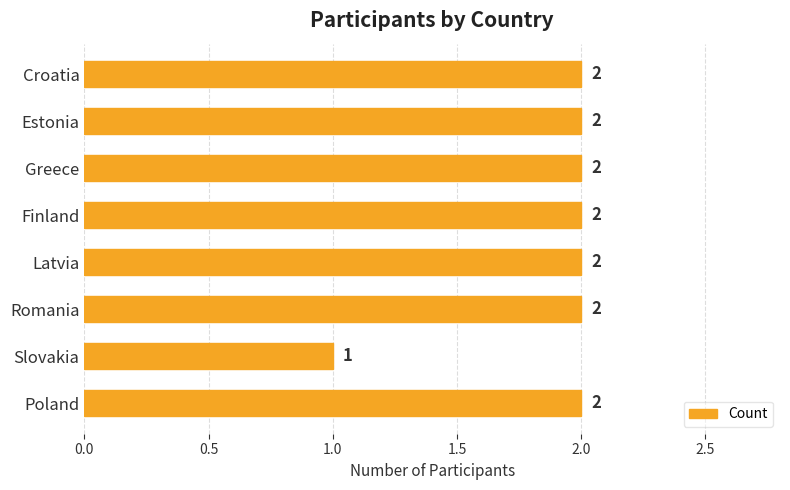

What is the ratio of the value at Latvia to the value at Slovakia?

2.0